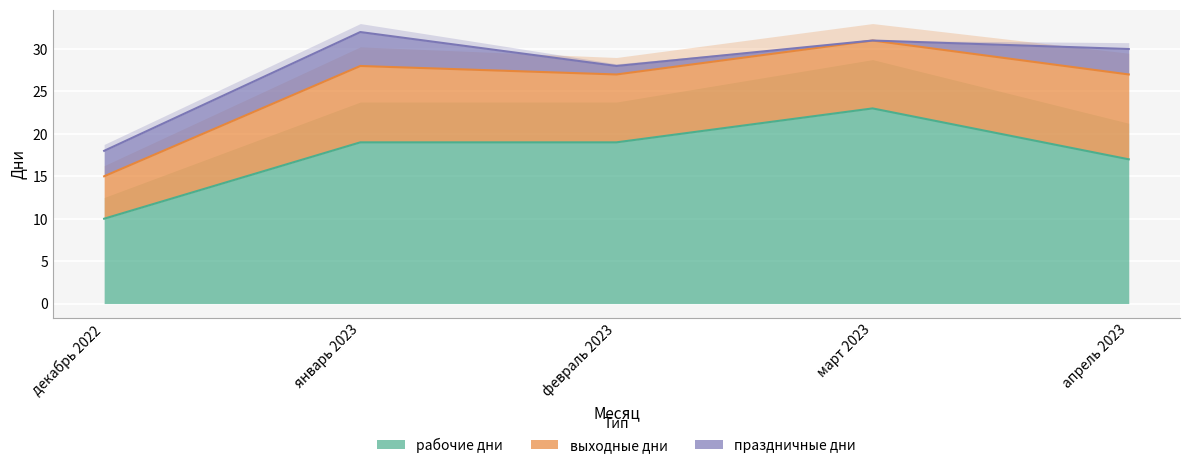

In праздничные дни, how many points are higher than both neighbors (excluding endpoints)?

1